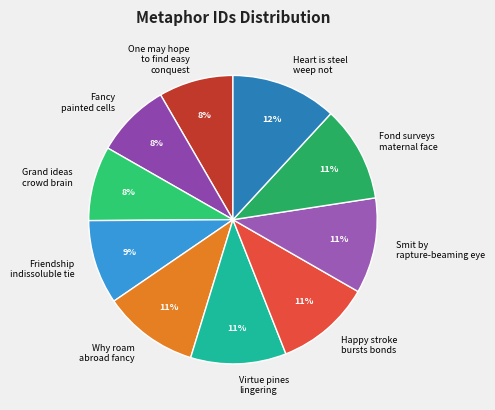

How many segments does this pie chart have?

10